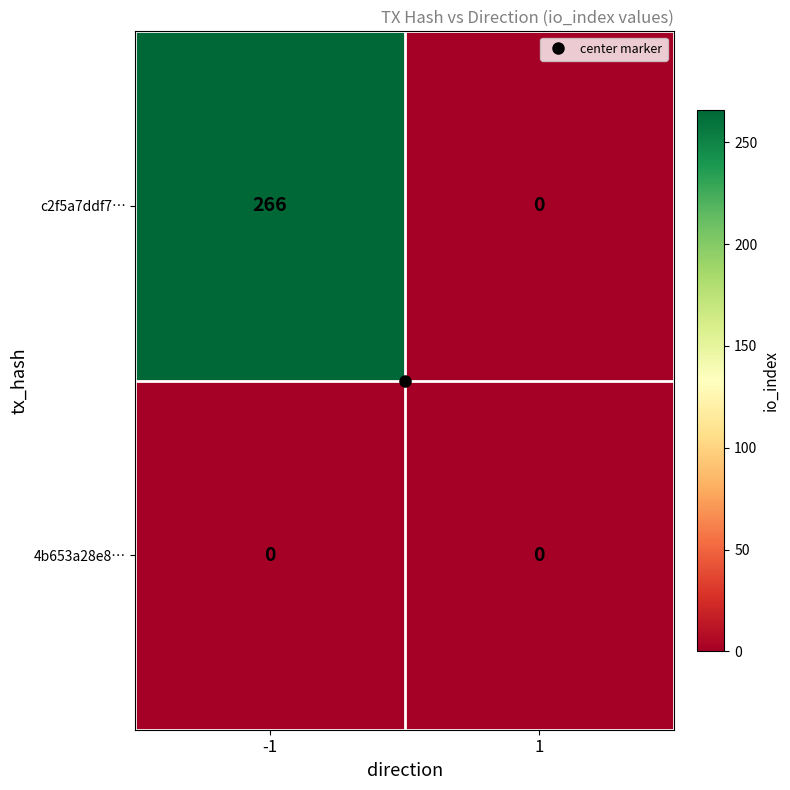

List the series in order of their overall mean, lowest first.

4b653a28e8…, c2f5a7ddf7…